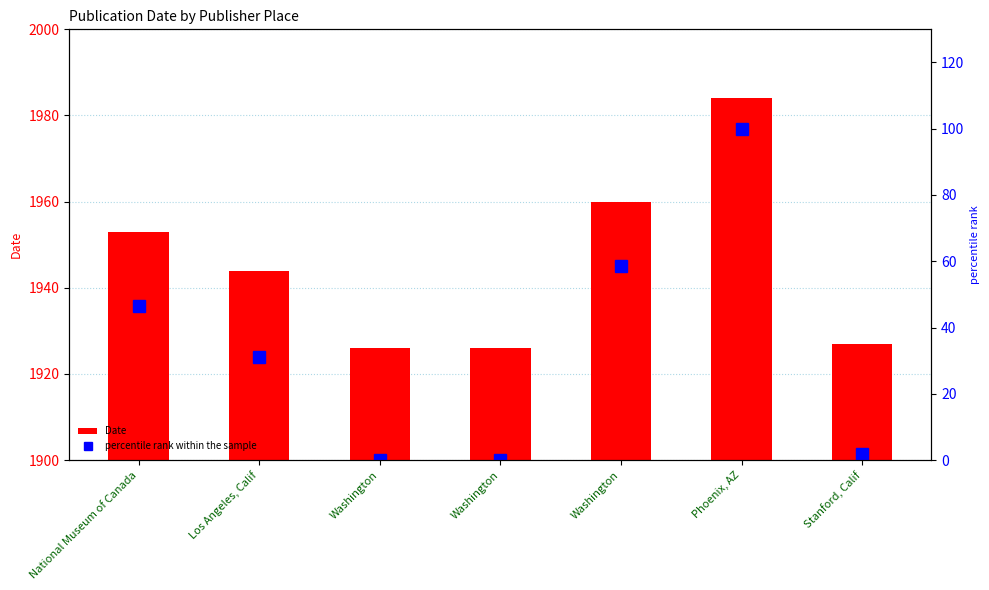

Reading left to right, what are all the values shown in this chart?

Date: 1953.0	1944.0	1926.0	1926.0	1960.0	1984.0	1927.0
percentile rank within the sample: 46.6	31.0	0.0	0.0	58.6	100.0	1.7